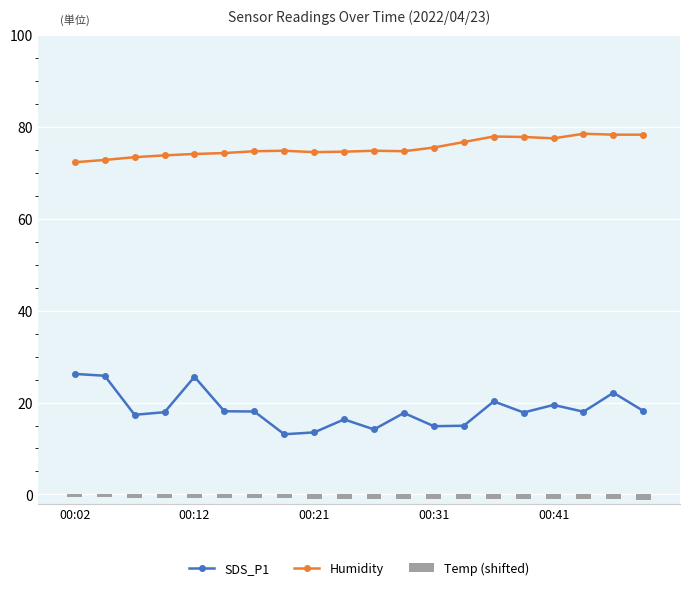

What are all the series names shown in the legend?

SDS_P1, Humidity, Temp (shifted)